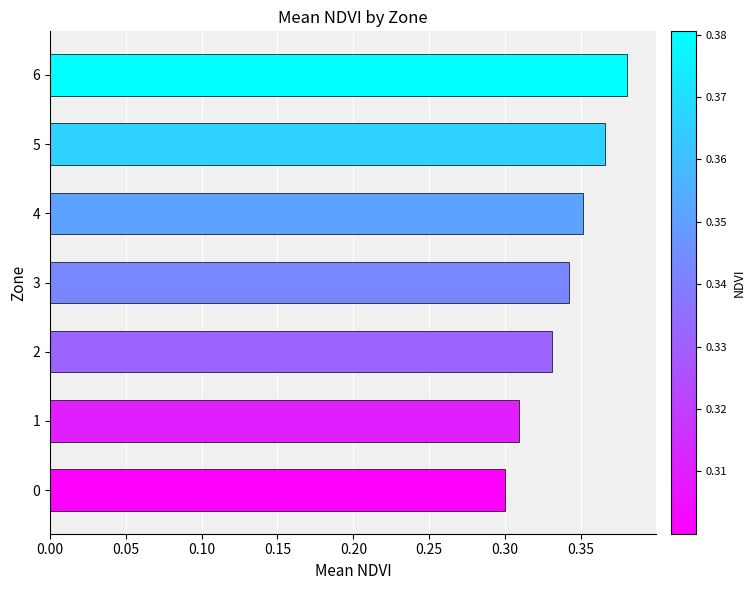

Rank the categories by value from lowest to highest.

0, 1, 2, 3, 4, 5, 6